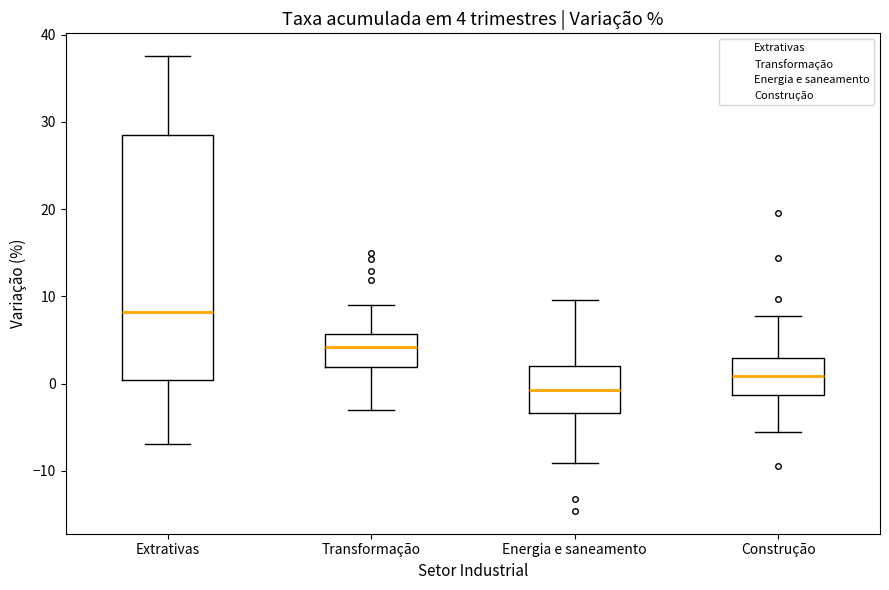

Which box's median line is the highest?

Extrativas